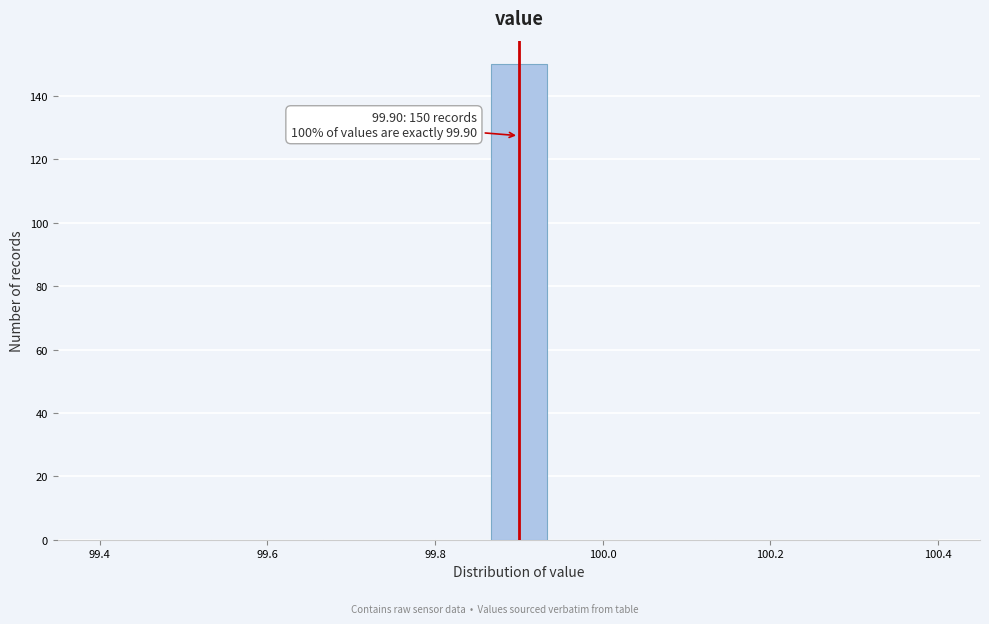

Read against the x-axis, roughly where is the centre of the tallest bar?

99.90